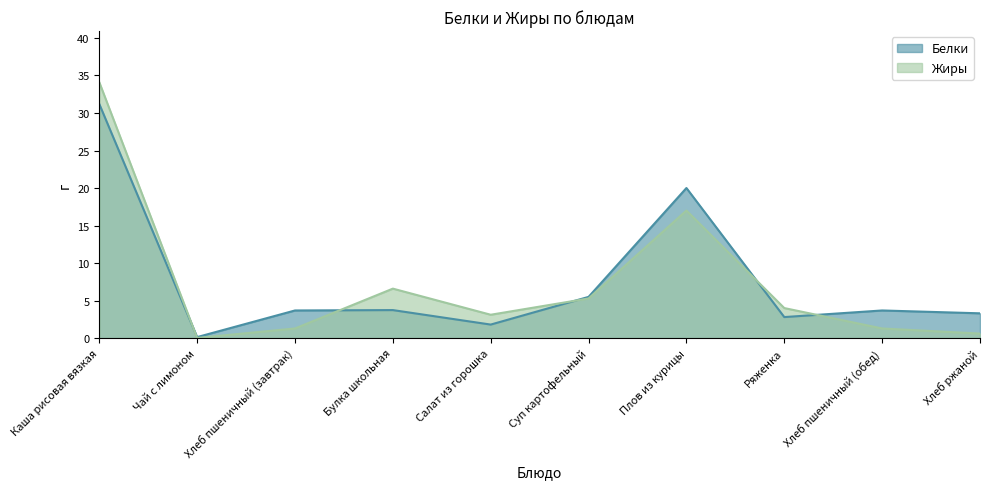

What is the difference between the maximum and minimum values in the Белки series?

31.1